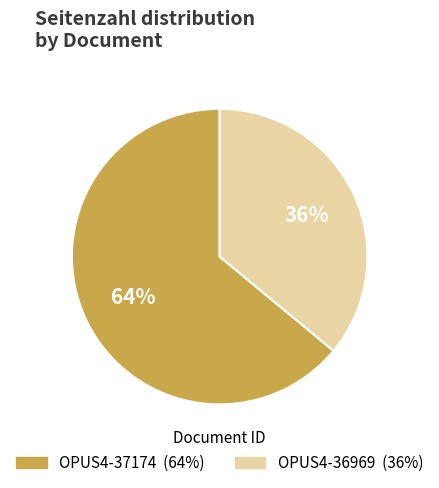

Is there a majority slice in this chart?

Yes